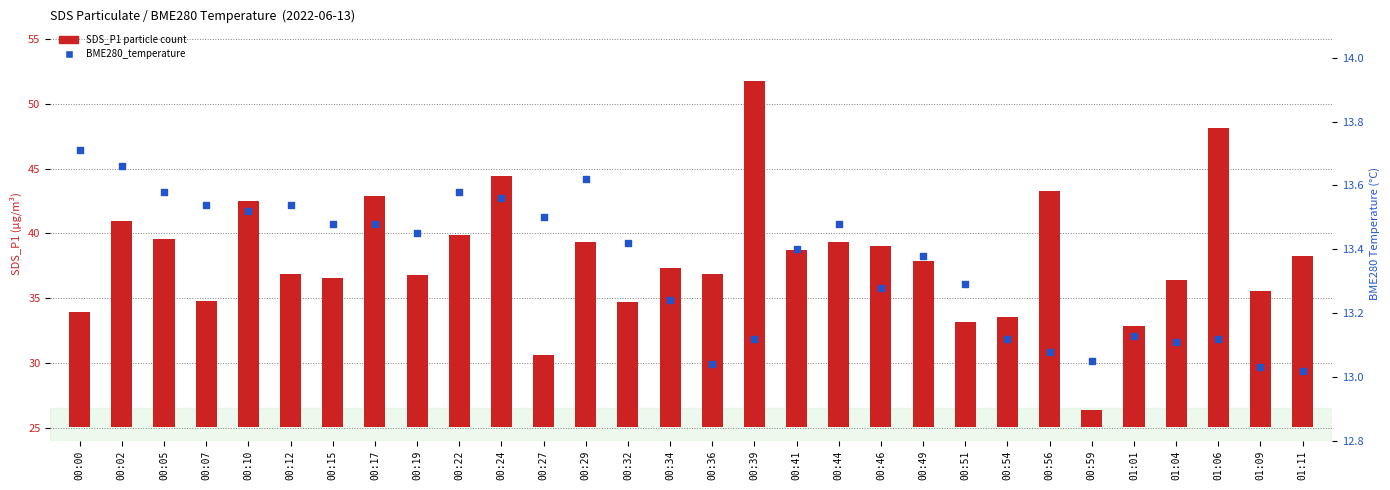

At which category is the sum across all series the highest?

00:39